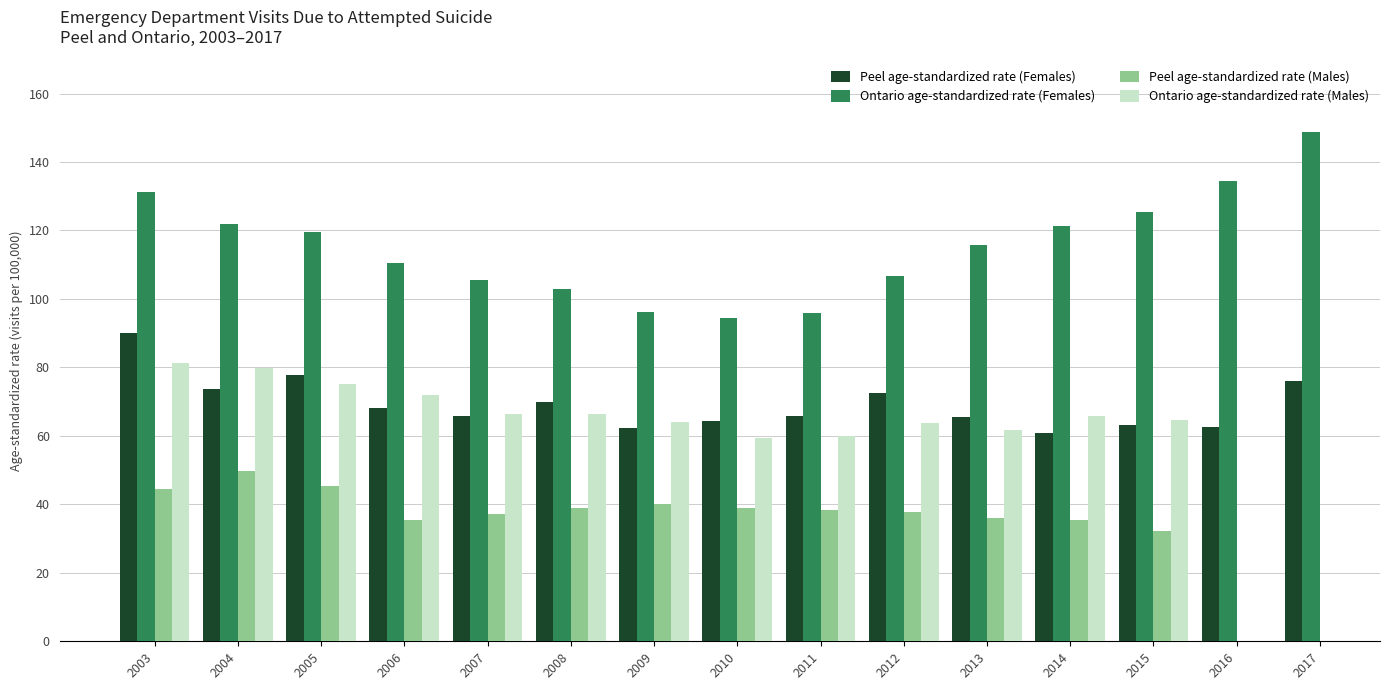

What is the lowest value of the Ontario age-standardized rate (Males) series?

59.2